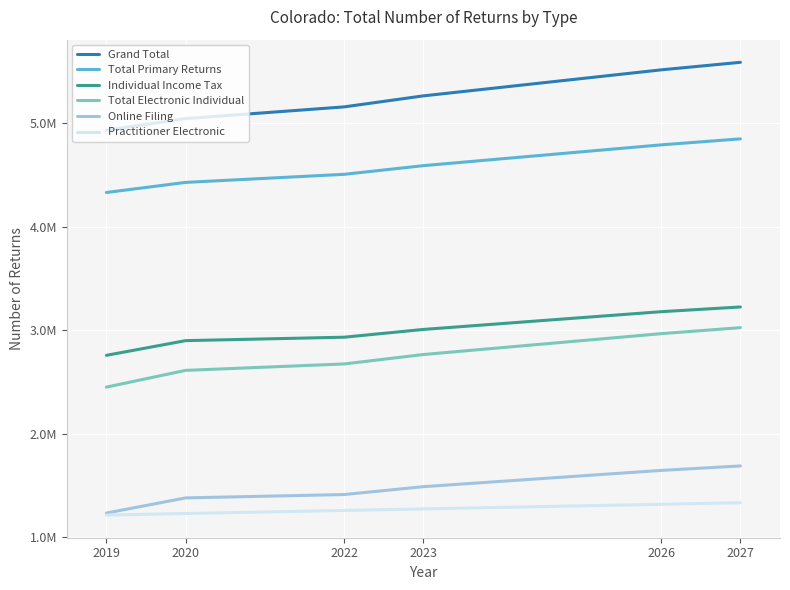

What are all the series names shown in the legend?

Grand Total, Total Primary Returns, Individual Income Tax, Total Electronic Individual, Online Filing, Practitioner Electronic